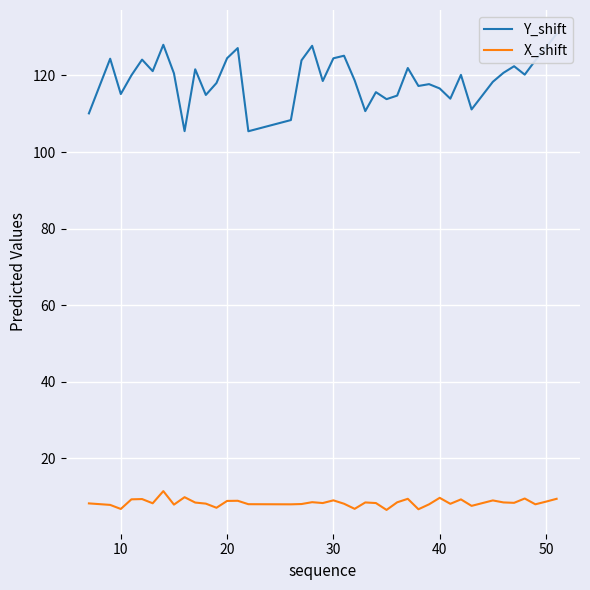

What is the greatest value displayed?

130.9